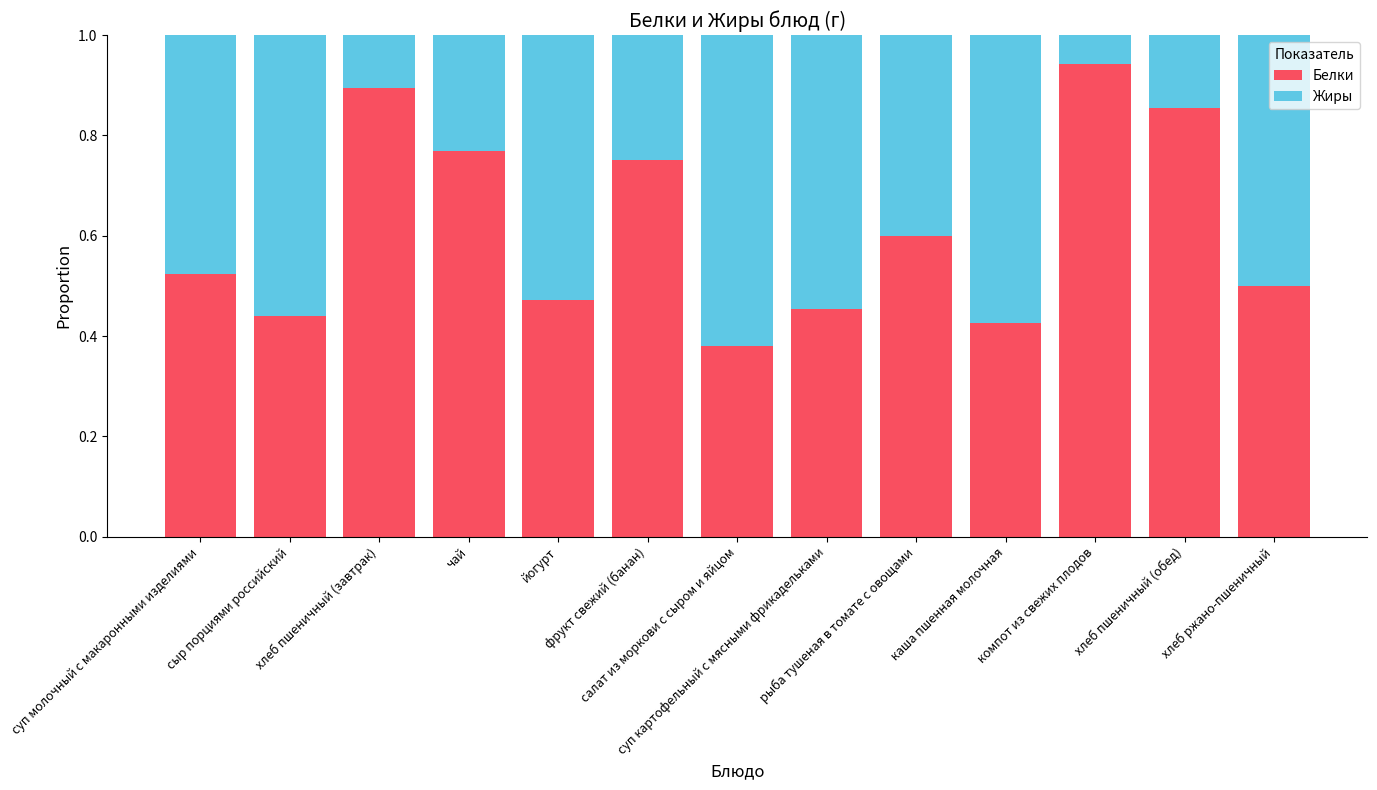

Which series has the largest total across all categories?

Белки